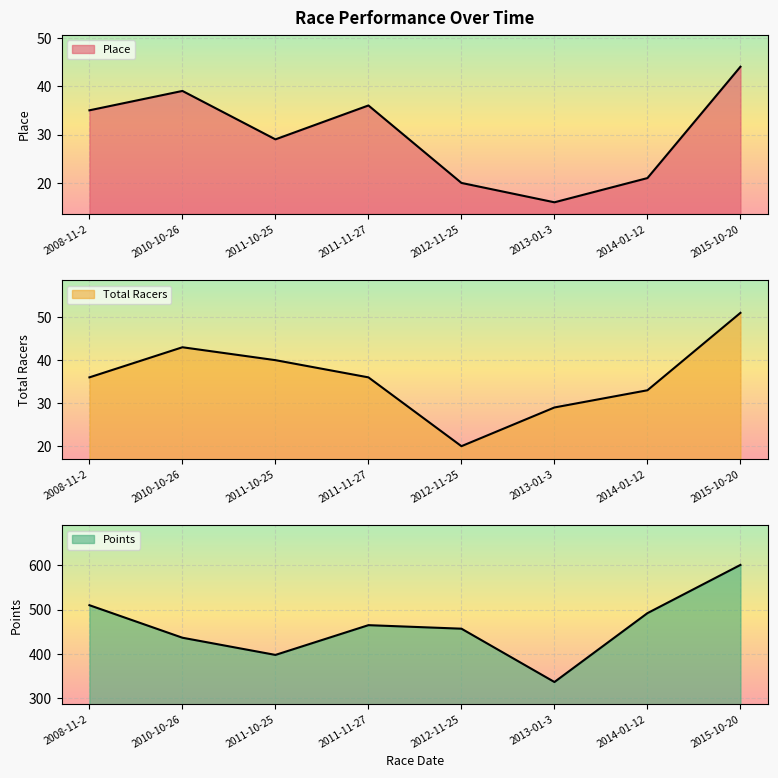

True or false: Place has a value of 27.8 at 2014-01-12.

False